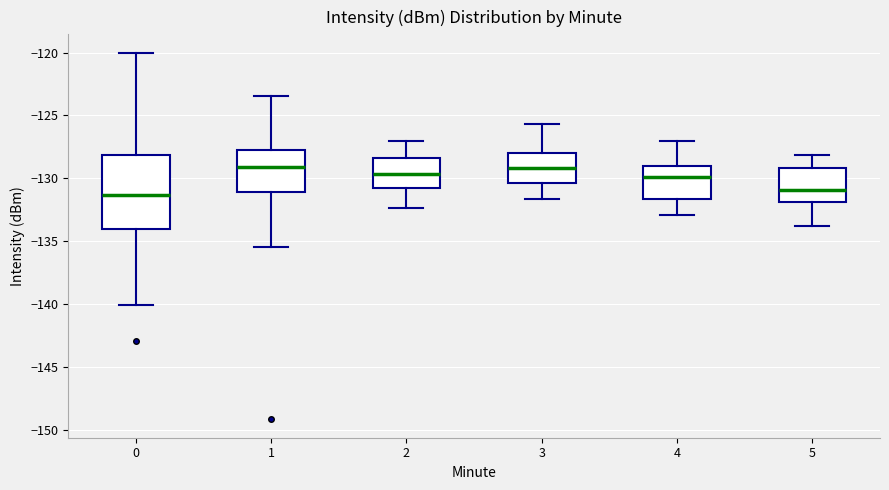

Reading left to right, transcribe this box plot: for each box, give where its median line is, the range the box spans, and where its two whiskers end, as read against the y-axis. The values are not printed on the chart, so give them approximately, as read against the axis.

0: median -131.5, box -134.0 to -128.0, whiskers -140.0 to -120.0
1: median -129.0, box -131.0 to -127.5, whiskers -135.5 to -123.5
2: median -129.5, box -131.0 to -128.5, whiskers -132.5 to -127.0
3: median -129.0, box -130.5 to -128.0, whiskers -131.5 to -125.5
4: median -130.0, box -131.5 to -129.0, whiskers -133.0 to -127.0
5: median -131.0, box -132.0 to -129.0, whiskers -134.0 to -128.0